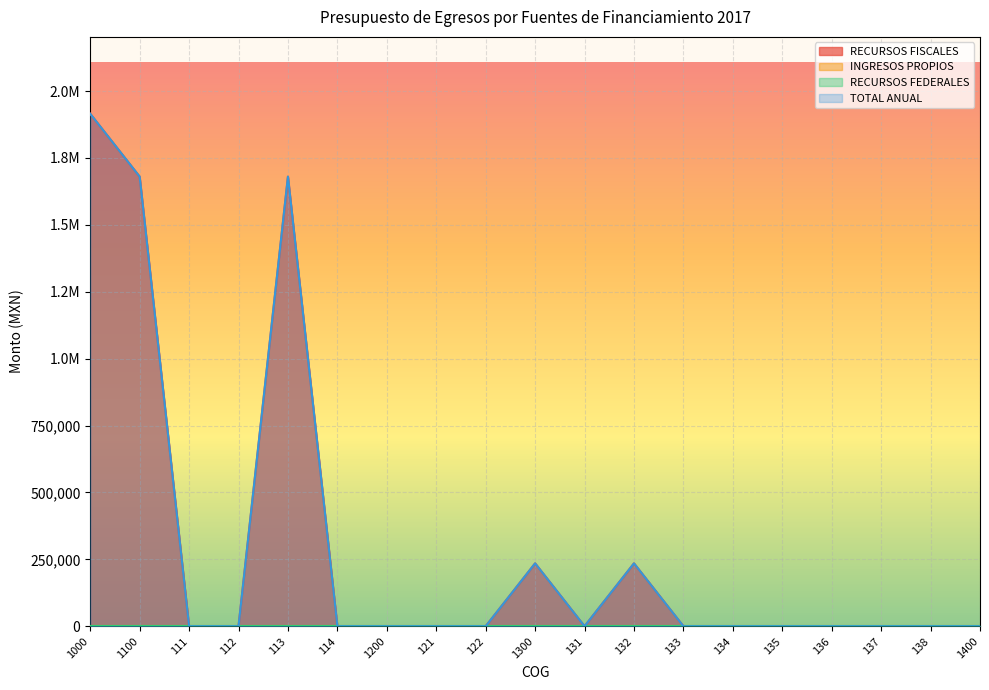

Reading left to right, list all the values displayed in this chart.

RECURSOS FISCALES: 1000=1915000	1100=1680000	111=0	112=0	113=1680000	114=0	1200=0	121=0	122=0	1300=235000	131=0	132=235000	133=0	134=0	135=0	136=0	137=0	138=0	1400=0
TOTAL ANUAL: 1000=1915000	1100=1680000	111=0	112=0	113=1680000	114=0	1200=0	121=0	122=0	1300=235000	131=0	132=235000	133=0	134=0	135=0	136=0	137=0	138=0	1400=0